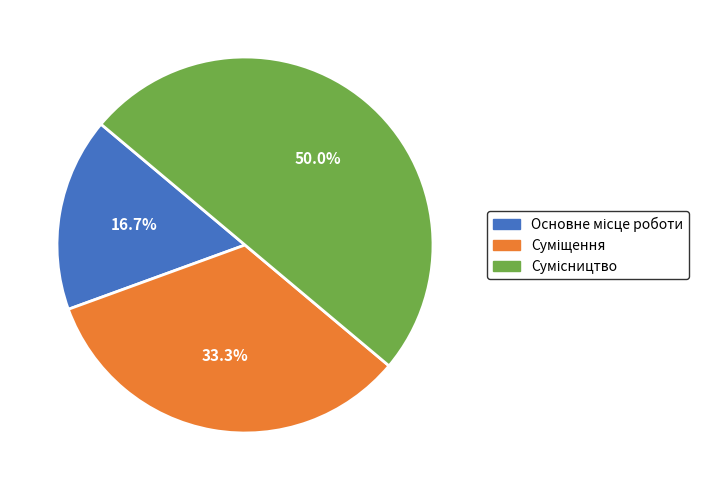

Between Сумісництво and Суміщення, which is larger?

Сумісництво